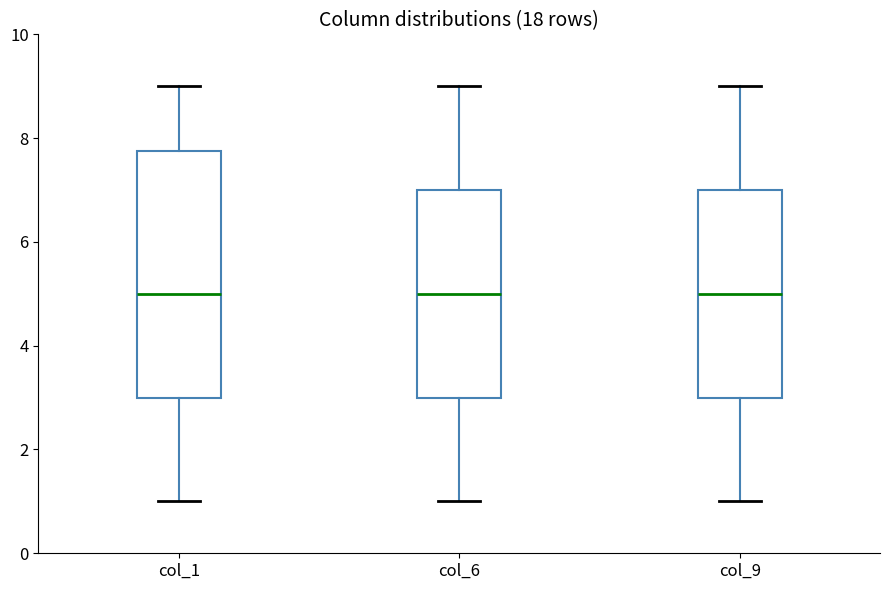

Which box is the tallest, from its lower edge to its upper edge?

col_1